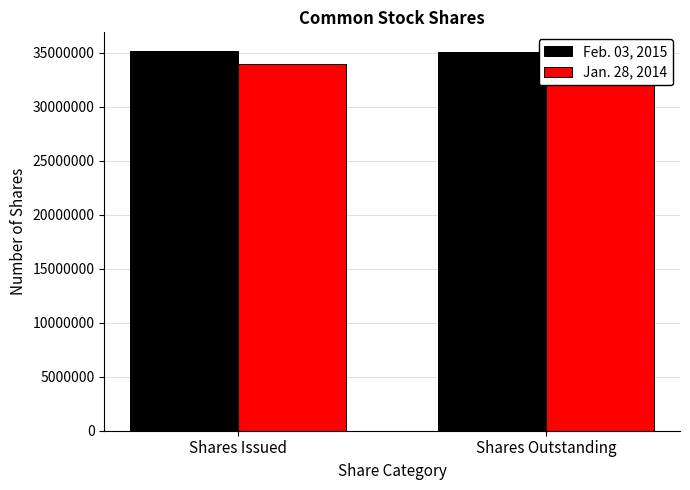

List the series in order of their overall mean, highest first.

Feb. 03, 2015, Jan. 28, 2014